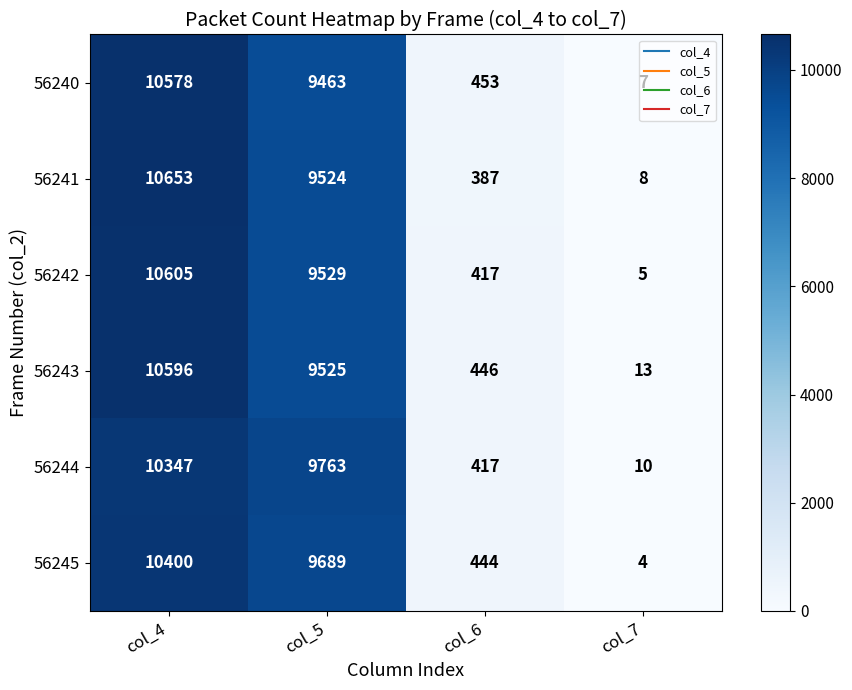

List the series in order of their peak value, lowest first.

56244, 56245, 56240, 56243, 56242, 56241